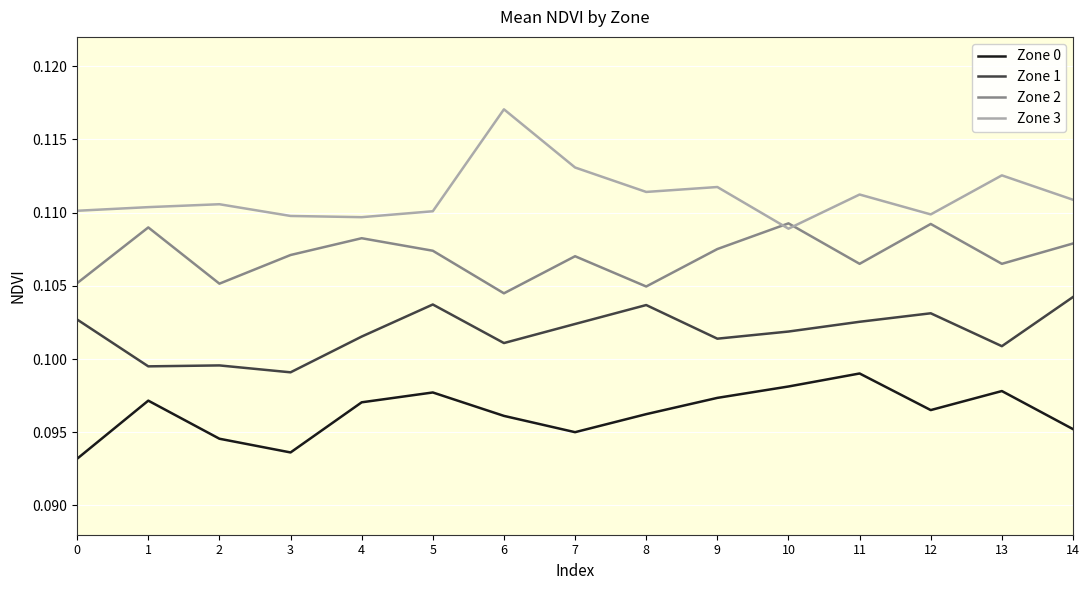

What are all the series names shown in the legend?

Zone 0, Zone 1, Zone 2, Zone 3